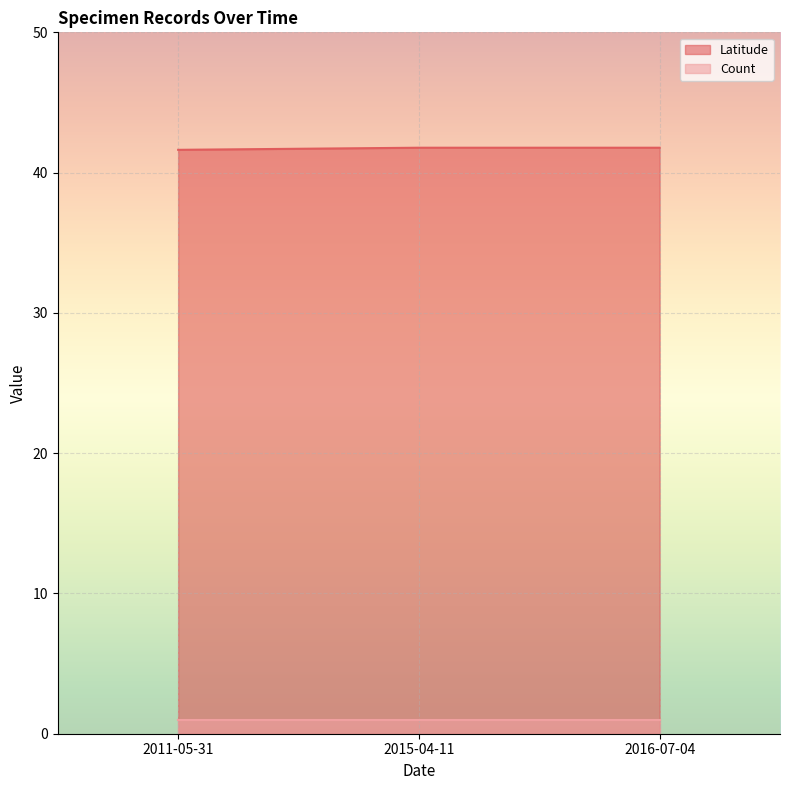

How many series are shown in this chart?

2